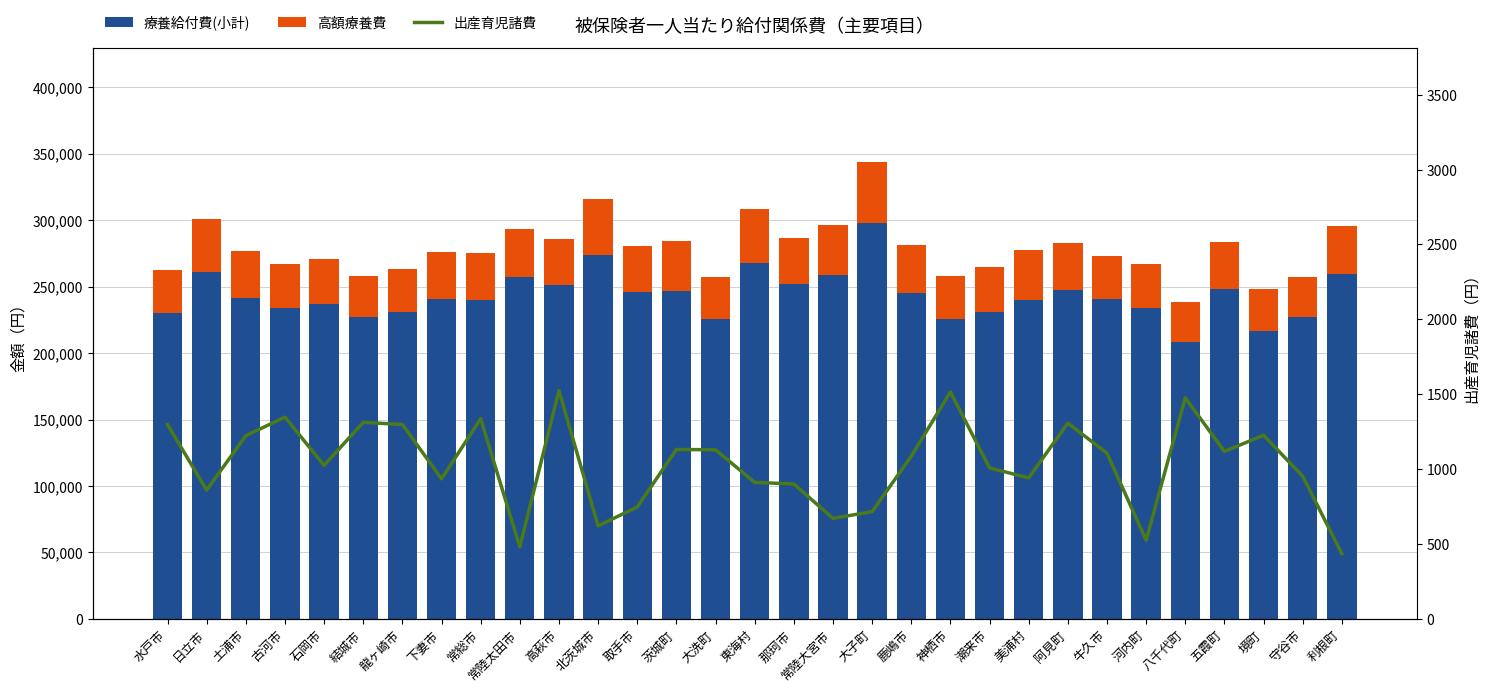

Is the value of 療養給付費(小計) at 大洗町 greater than the value of 高額療養費 at 阿見町?

Yes